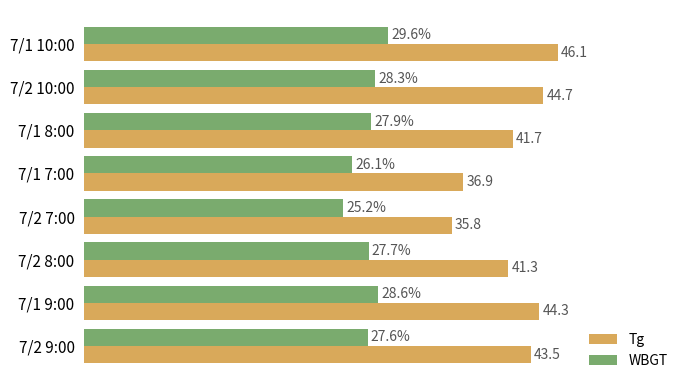

Which category has the lowest value across all series?

7/2 7:00